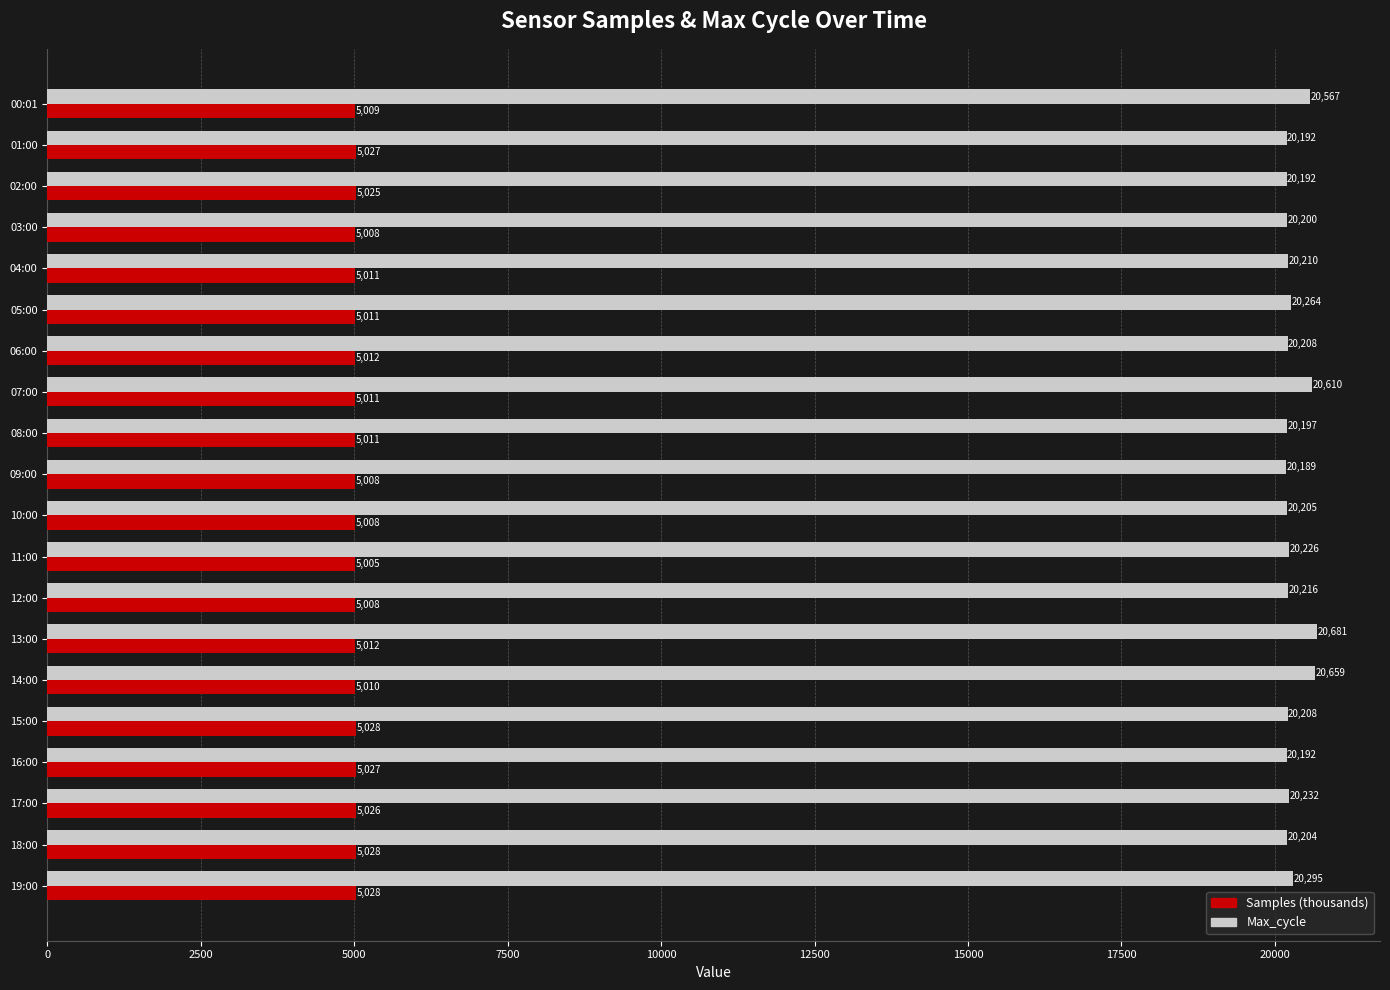

True or false: Samples (thousands) has a value of 7313.9 at 13:00.

False